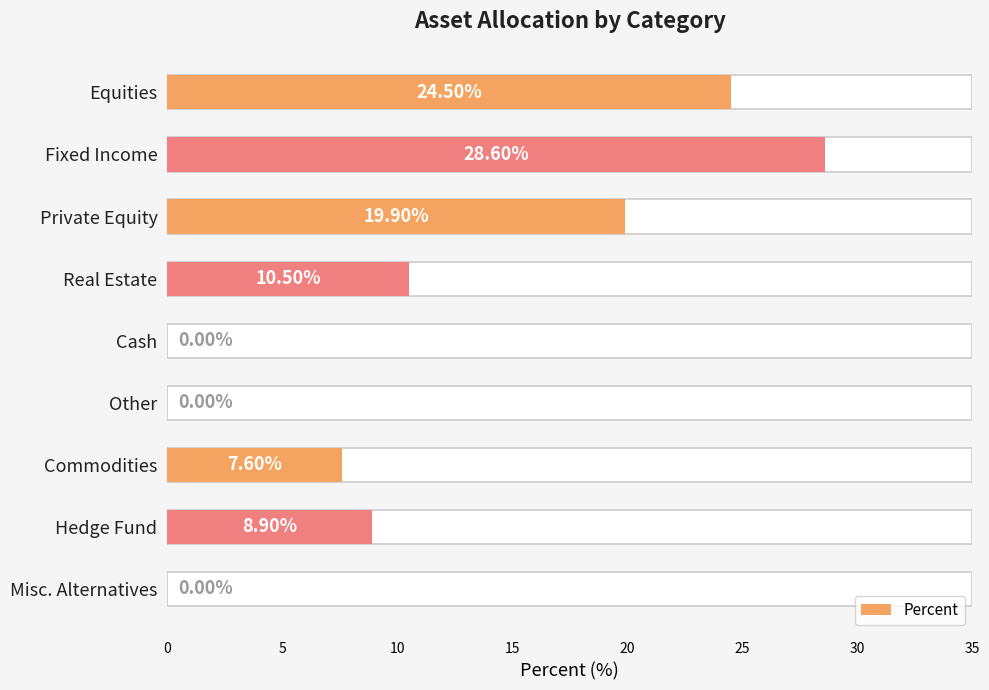

What is the change in value from Equities to Cash?

-24.5